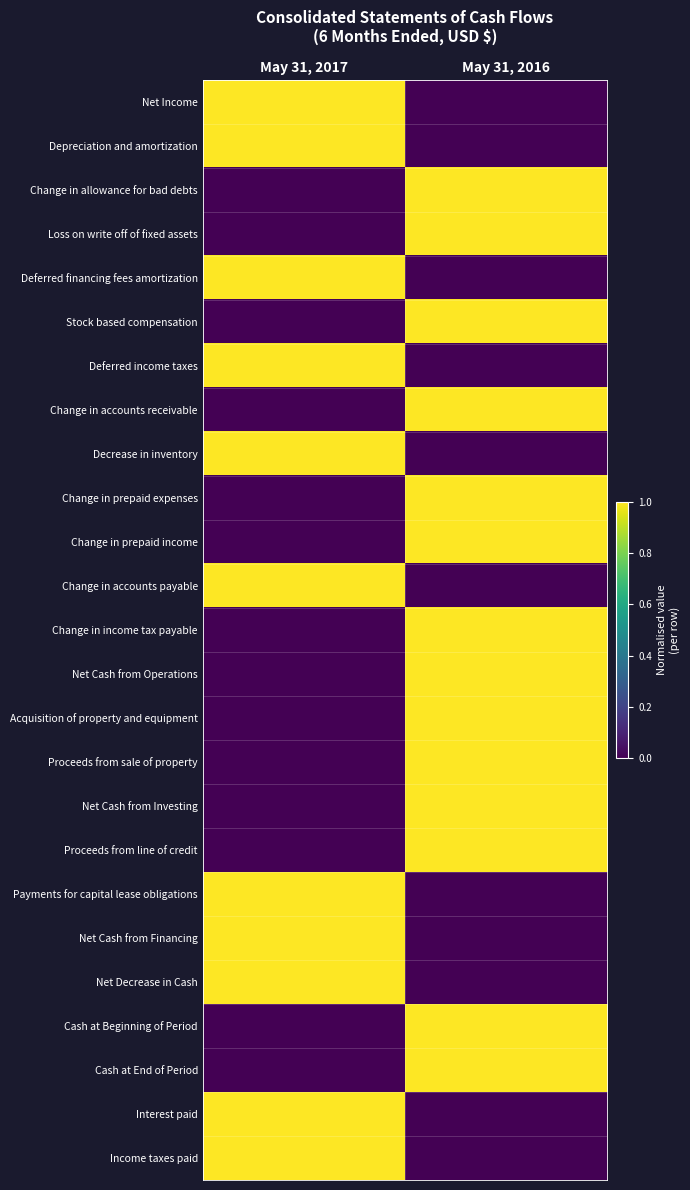

Reading left to right, transcribe all the data shown in this chart.

Net Income: May 31, 2017=1	May 31, 2016=0
Depreciation and amortization: May 31, 2017=1	May 31, 2016=0
Change in allowance for bad debts: May 31, 2017=0	May 31, 2016=1
Loss on write off of fixed assets: May 31, 2017=0	May 31, 2016=1
Deferred financing fees amortization: May 31, 2017=1	May 31, 2016=0
Stock based compensation: May 31, 2017=0	May 31, 2016=1
Deferred income taxes: May 31, 2017=1	May 31, 2016=0
Change in accounts receivable: May 31, 2017=0	May 31, 2016=1
Decrease in inventory: May 31, 2017=1	May 31, 2016=0
Change in prepaid expenses: May 31, 2017=0	May 31, 2016=1
Change in prepaid income: May 31, 2017=0	May 31, 2016=1
Change in accounts payable: May 31, 2017=1	May 31, 2016=0
Change in income tax payable: May 31, 2017=0	May 31, 2016=1
Net Cash from Operations: May 31, 2017=0	May 31, 2016=1
Acquisition of property and equipment: May 31, 2017=0	May 31, 2016=1
Proceeds from sale of property: May 31, 2017=0	May 31, 2016=1
Net Cash from Investing: May 31, 2017=0	May 31, 2016=1
Proceeds from line of credit: May 31, 2017=0	May 31, 2016=1
Payments for capital lease obligations: May 31, 2017=1	May 31, 2016=0
Net Cash from Financing: May 31, 2017=1	May 31, 2016=0
Net Decrease in Cash: May 31, 2017=1	May 31, 2016=0
Cash at Beginning of Period: May 31, 2017=0	May 31, 2016=1
Cash at End of Period: May 31, 2017=0	May 31, 2016=1
Interest paid: May 31, 2017=1	May 31, 2016=0
Income taxes paid: May 31, 2017=1	May 31, 2016=0